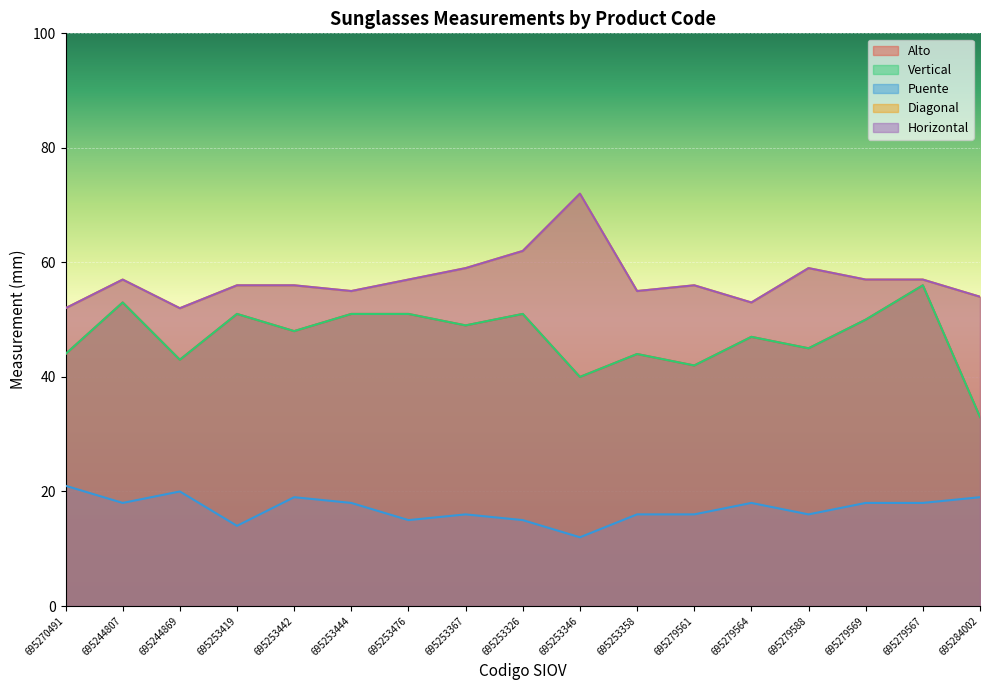

Reading left to right, transcribe all the data shown in this chart.

Alto: 44	53	43	51	48	51	51	49	51	40	44	42	47	45	50	56	33
Vertical: 44	53	43	51	48	51	51	49	51	40	44	42	47	45	50	56	33
Puente: 21	18	20	14	19	18	15	16	15	12	16	16	18	16	18	18	19
Diagonal: 52	57	52	56	56	55	57	59	62	72	55	56	53	59	57	57	54
Horizontal: 52	57	52	56	56	55	57	59	62	72	55	56	53	59	57	57	54